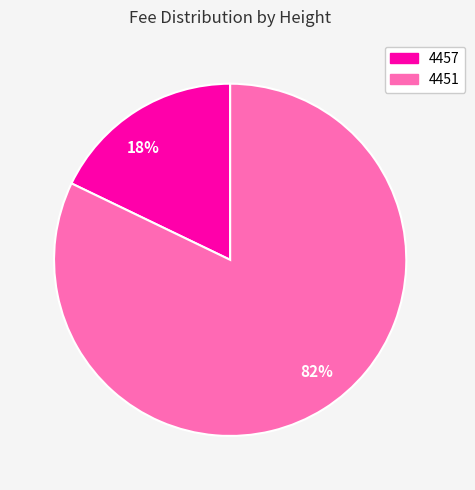

Is the sum of 82% and 18% greater than half?

Yes